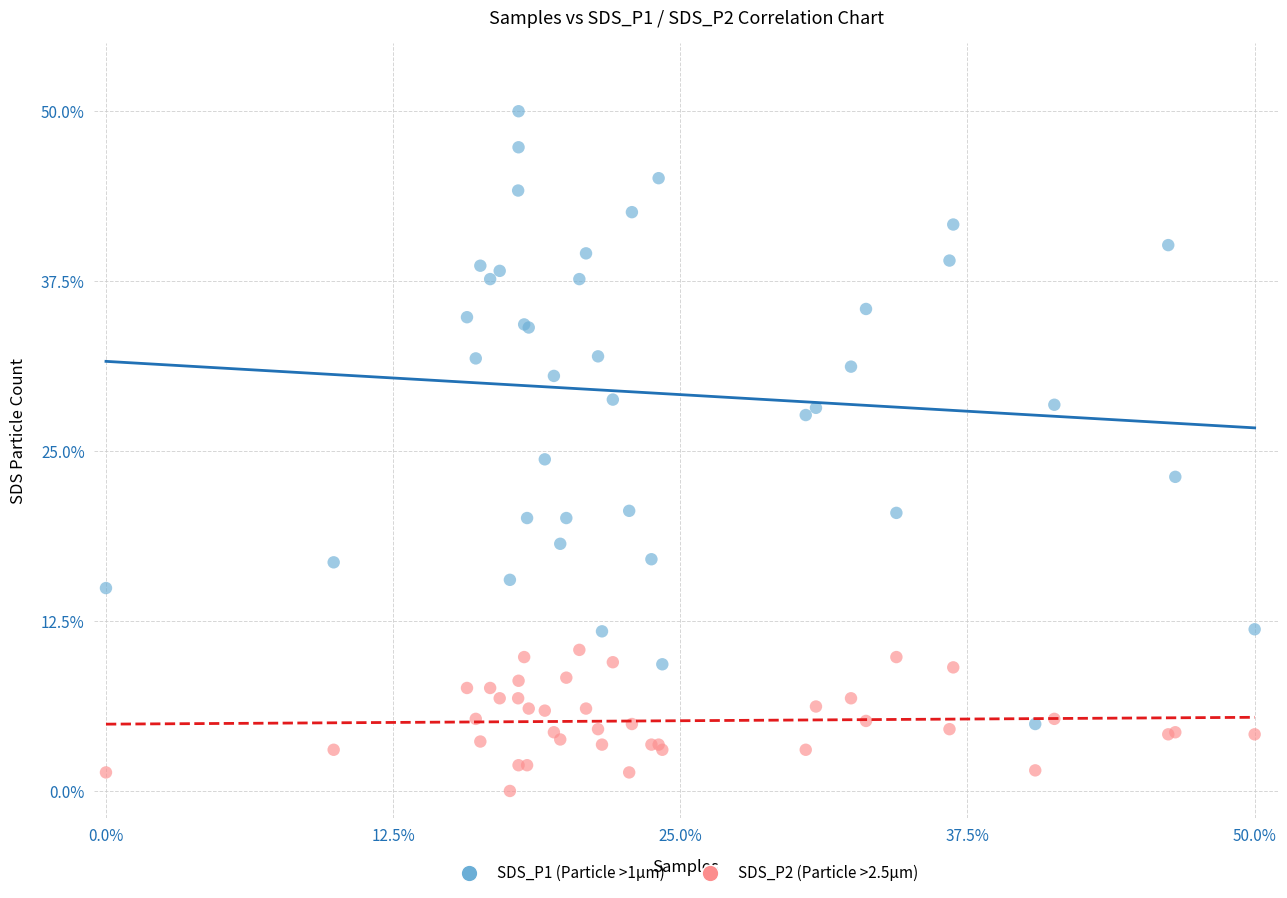

Which series reaches the minimum Y coordinate?

SDS_P2 (Particle >2.5µm)